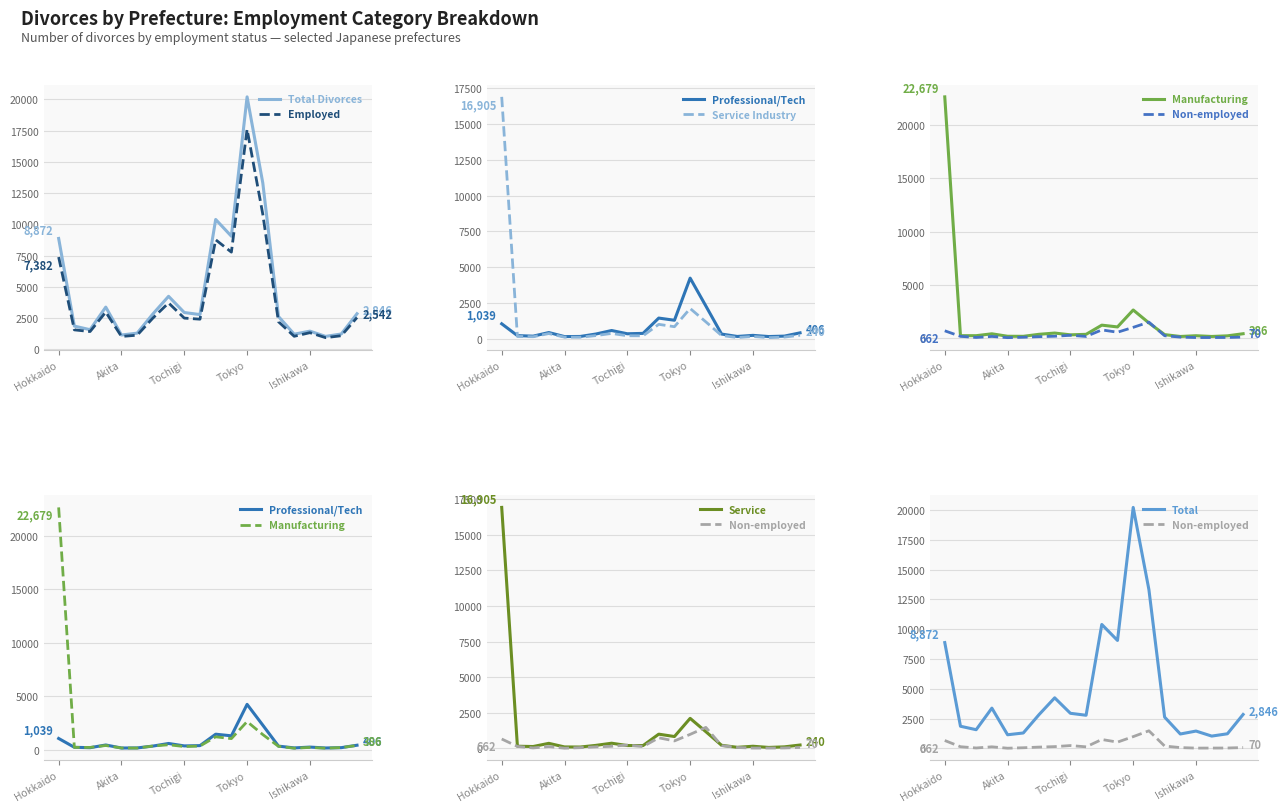

What is the label of the 20th point from the left?

Nagano